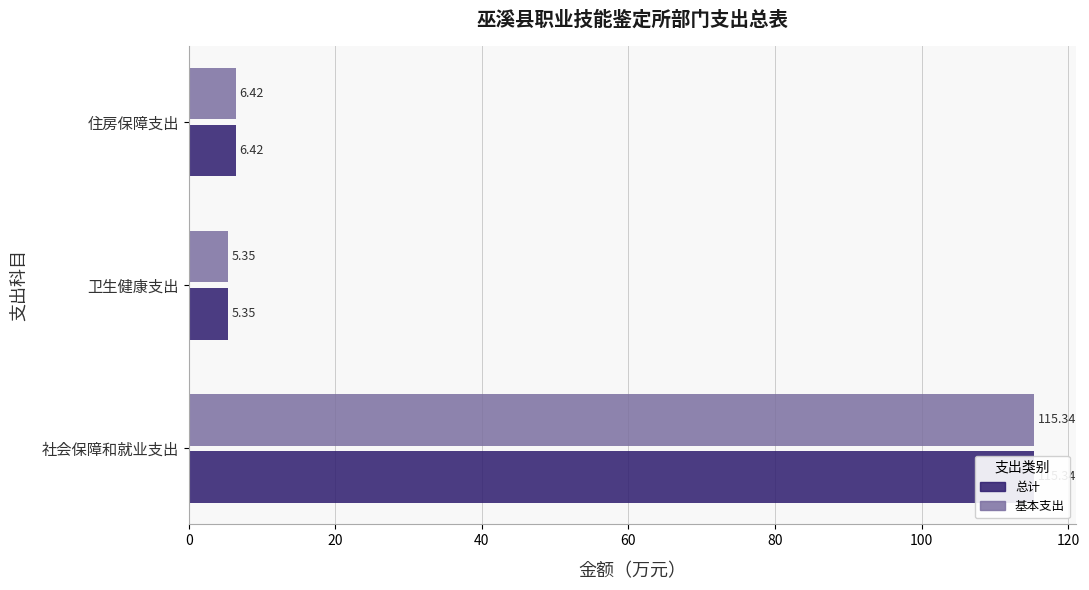

What is the minimum value shown in the chart?

5.3